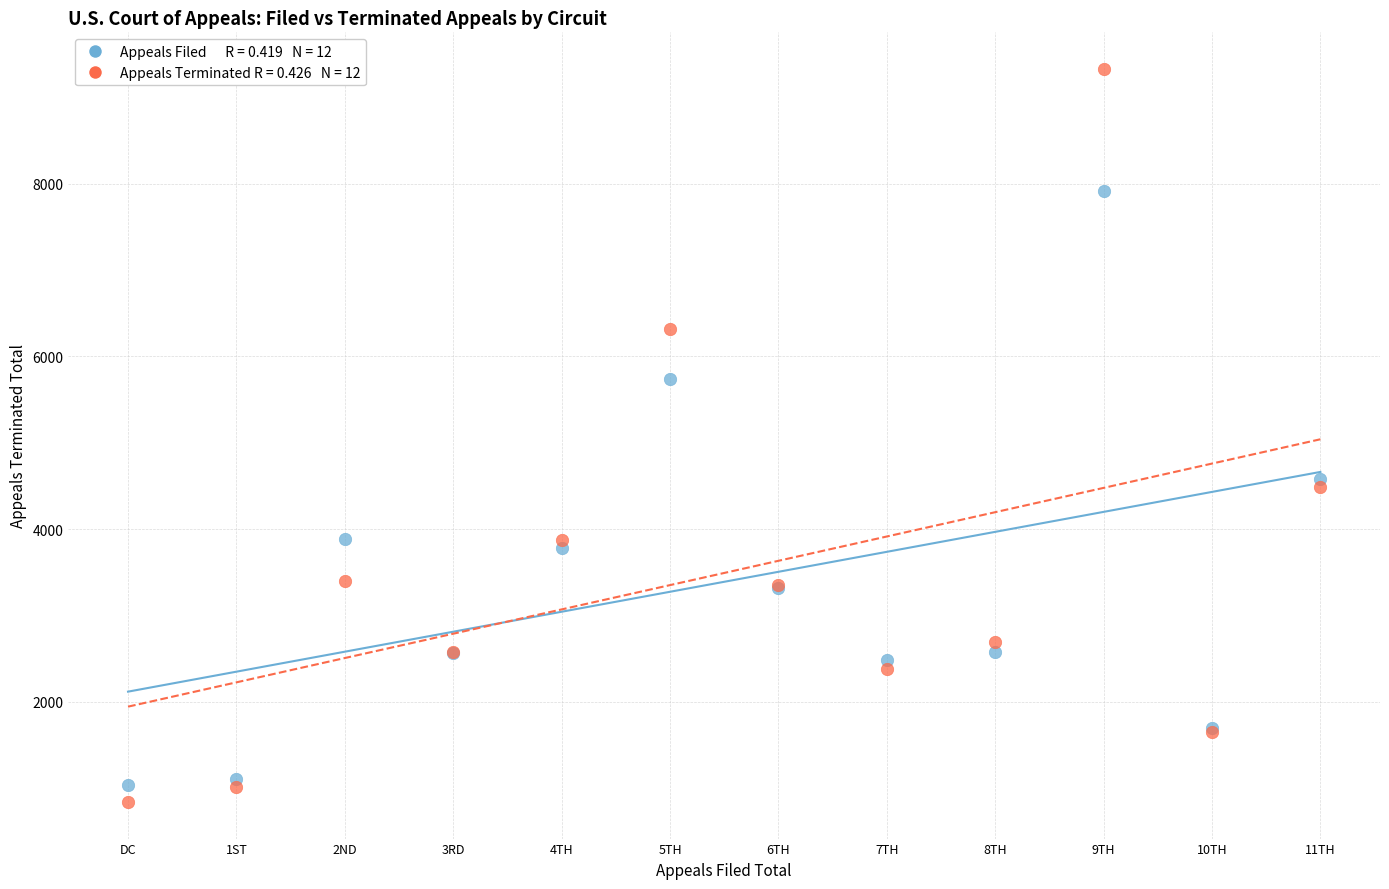

Across all series, what Y value is closest to 5084?

4579